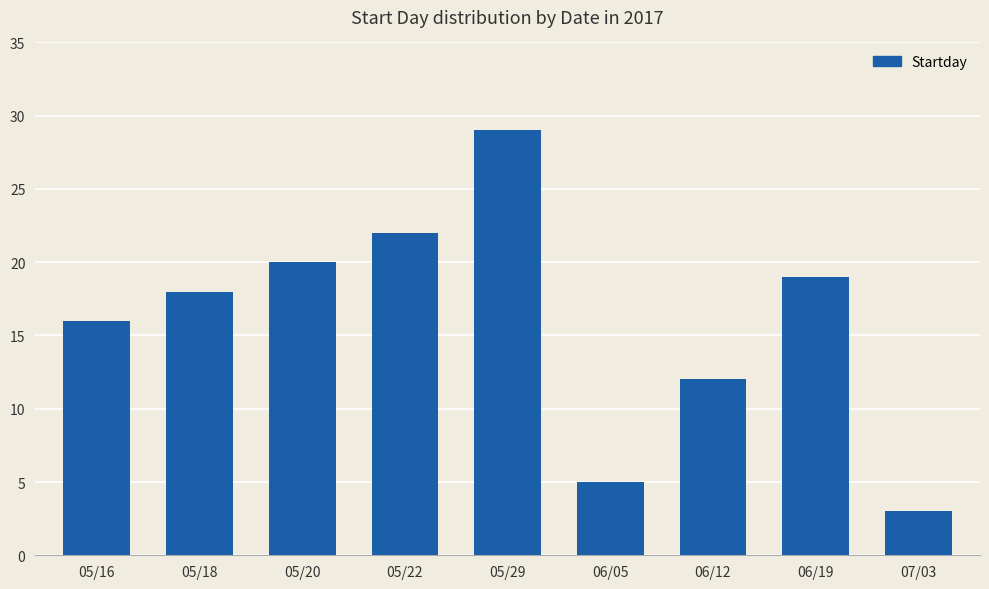

Reading left to right, what are all the values shown in this chart?

16	18	20	22	29	5	12	19	3